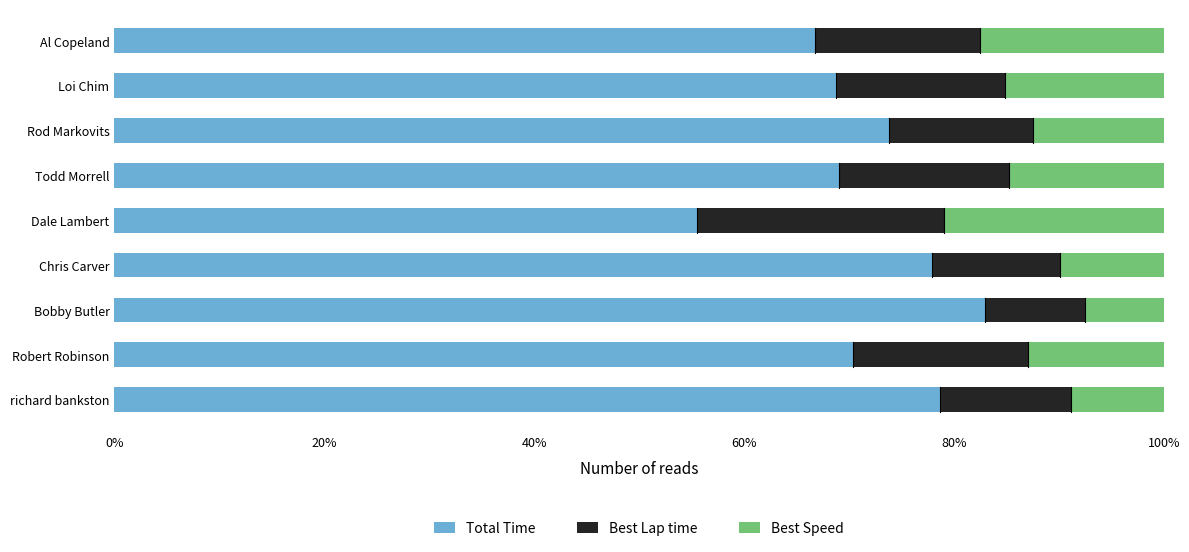

The Total Time series shows 29.7 at Bobby Butler. True or false?

False